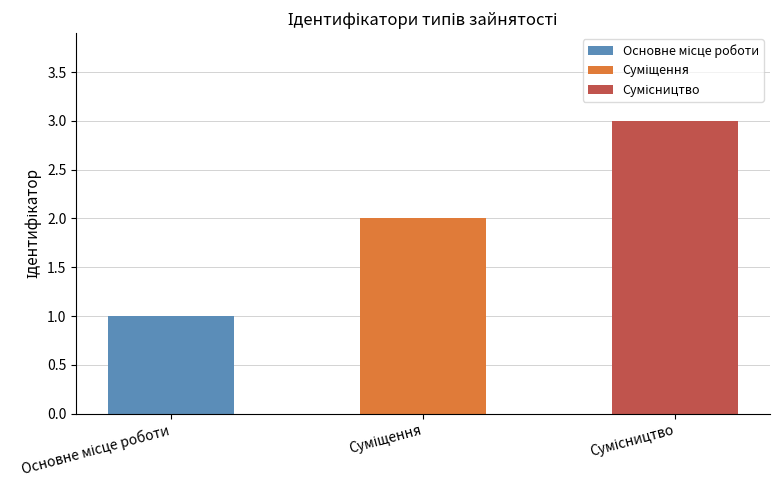

List the labels in order of value, smallest first.

Основне місце роботи, Суміщення, Сумісництво